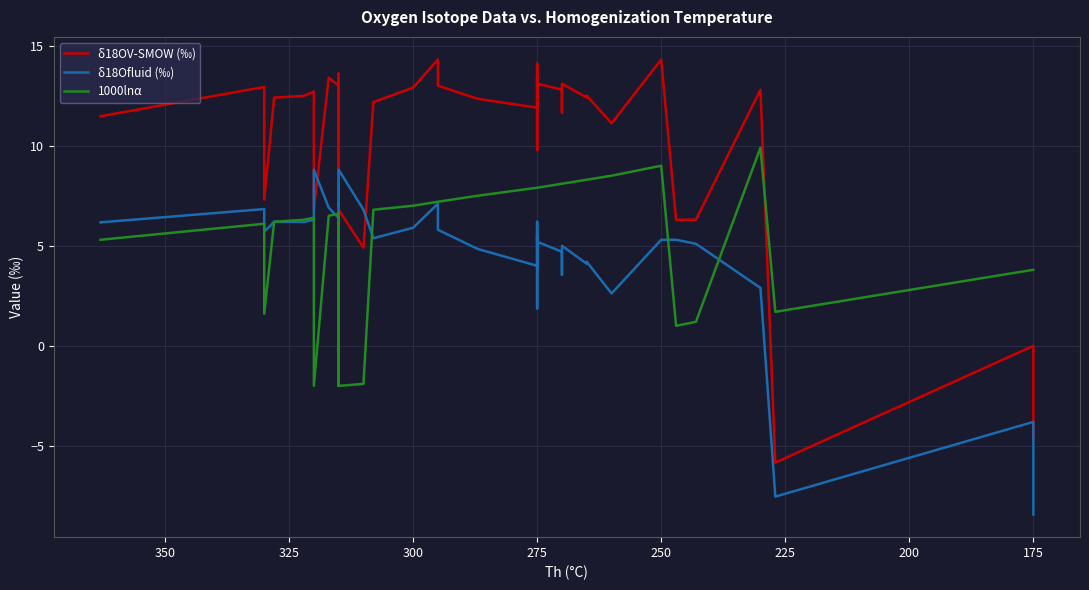

True or false: δ18Ofluid (‰) has more than 0 interior local peaks.

True